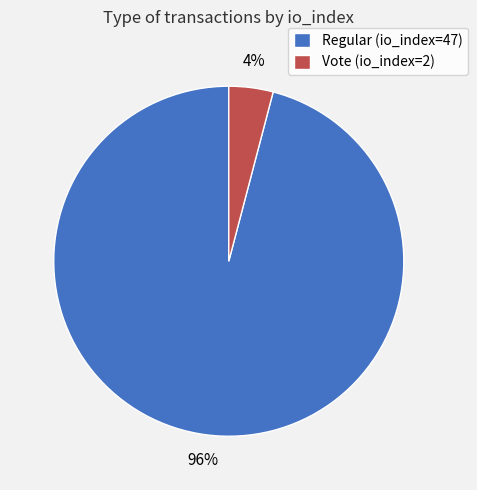

How many segments does this pie chart have?

2